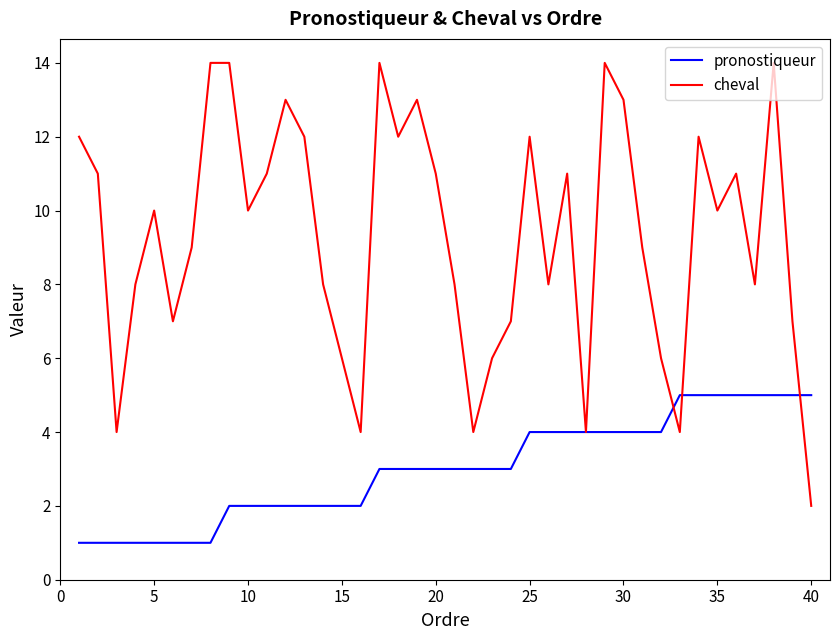

Which series has the largest total across all categories?

cheval